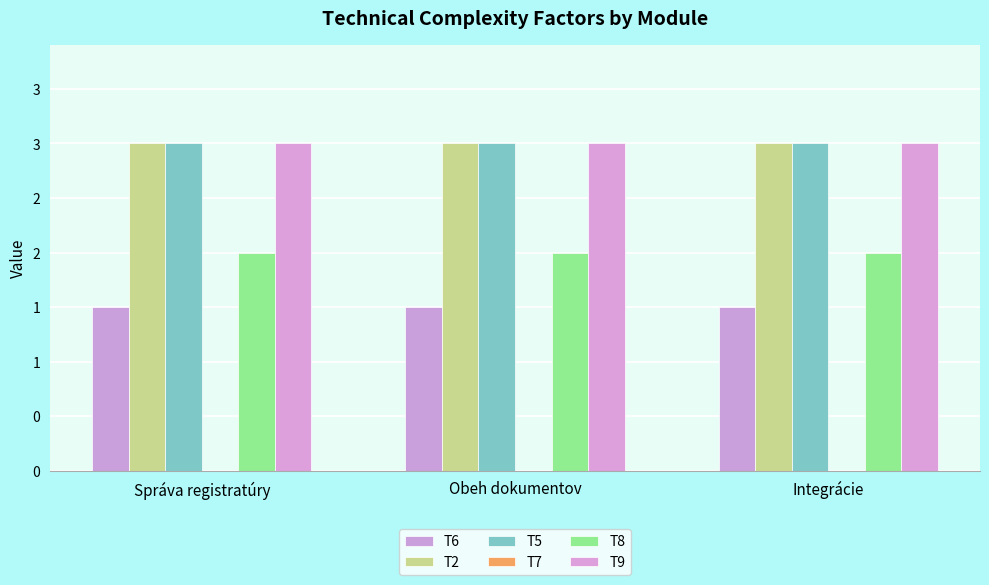

Which label corresponds to the smallest value in the chart?

Správa registratúry